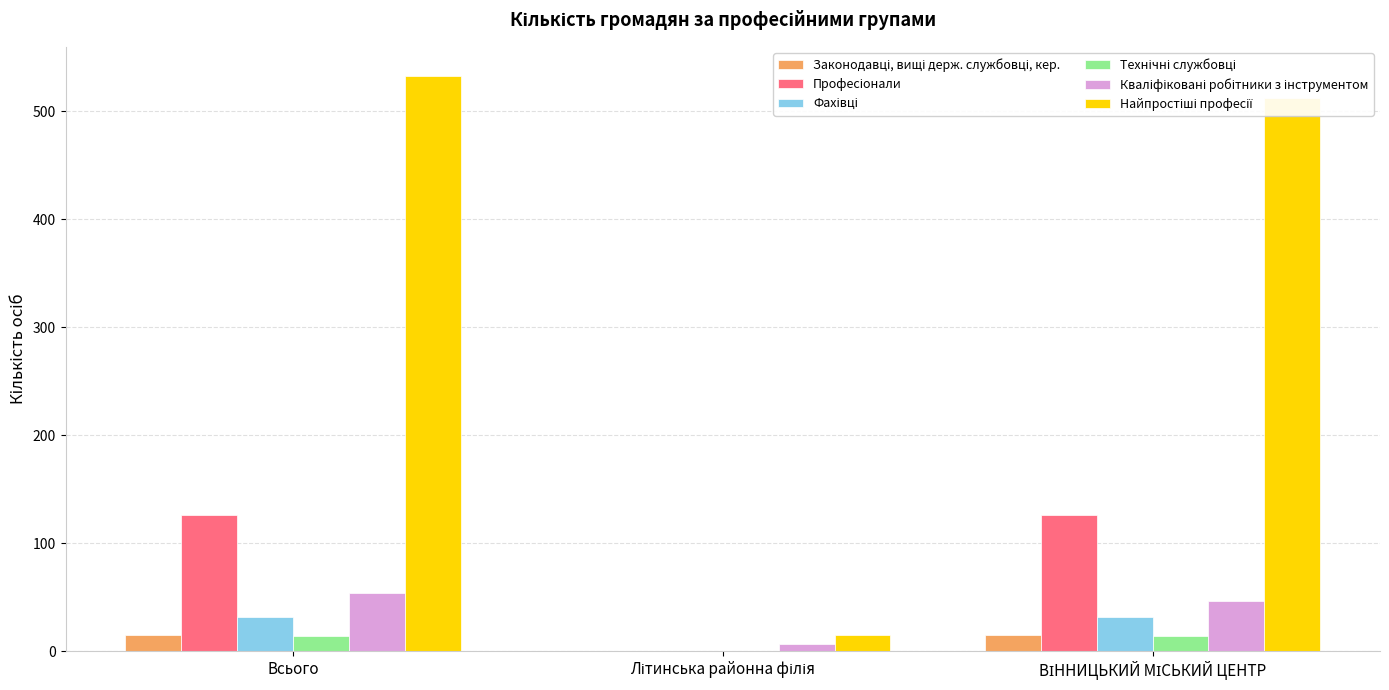

Count the number of categories in the chart.

3